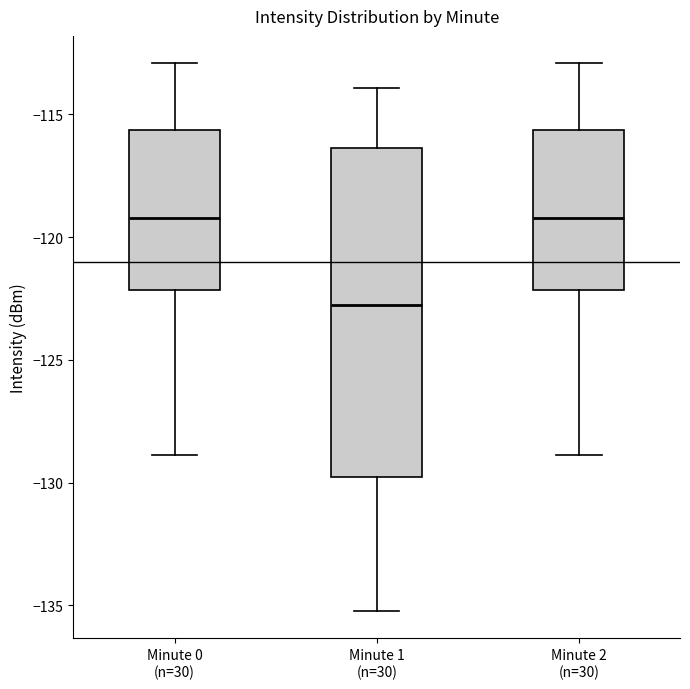

Reading left to right, transcribe this box plot: for each box, give where its median line is, the range the box spans, and where its two whiskers end, as read against the y-axis. The values are not printed on the chart, so give them approximately, as read against the axis.

Minute 0 (n=30): median -119.0, box -122.0 to -115.5, whiskers -129.0 to -113.0
Minute 1 (n=30): median -123.0, box -130.0 to -116.5, whiskers -135.0 to -114.0
Minute 2 (n=30): median -119.0, box -122.0 to -115.5, whiskers -129.0 to -113.0